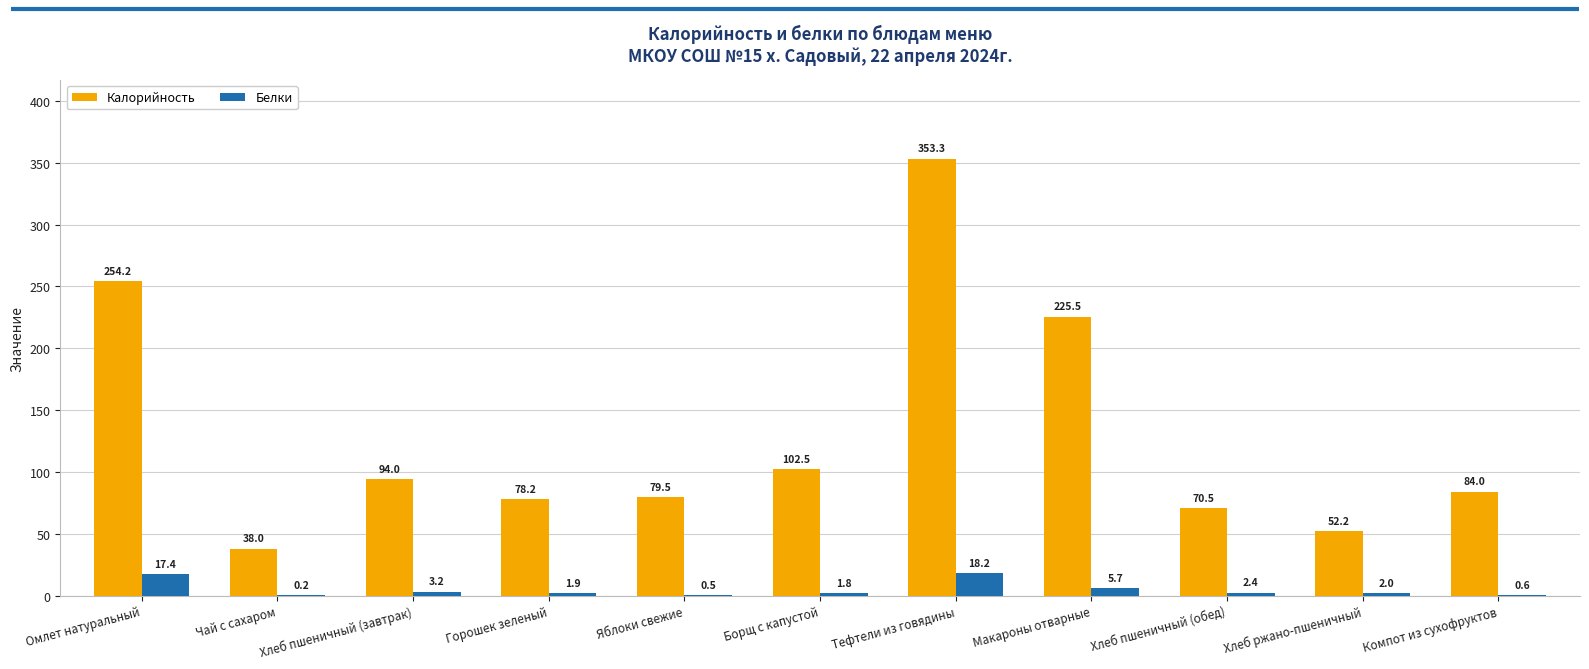

Between Чай с сахаром and Хлеб пшеничный (завтрак), which series saw the biggest shift?

Калорийность